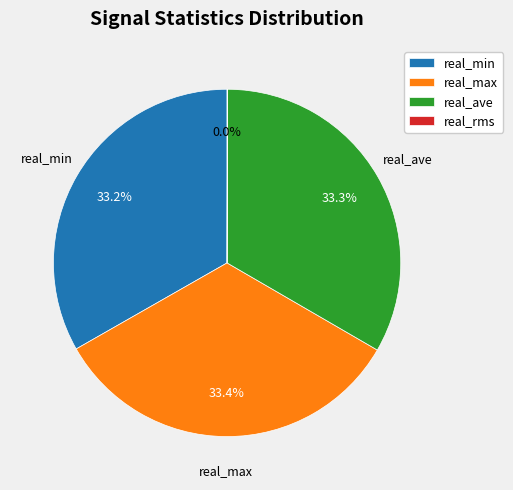

To the nearest percent, what is the average slice percentage?

25%